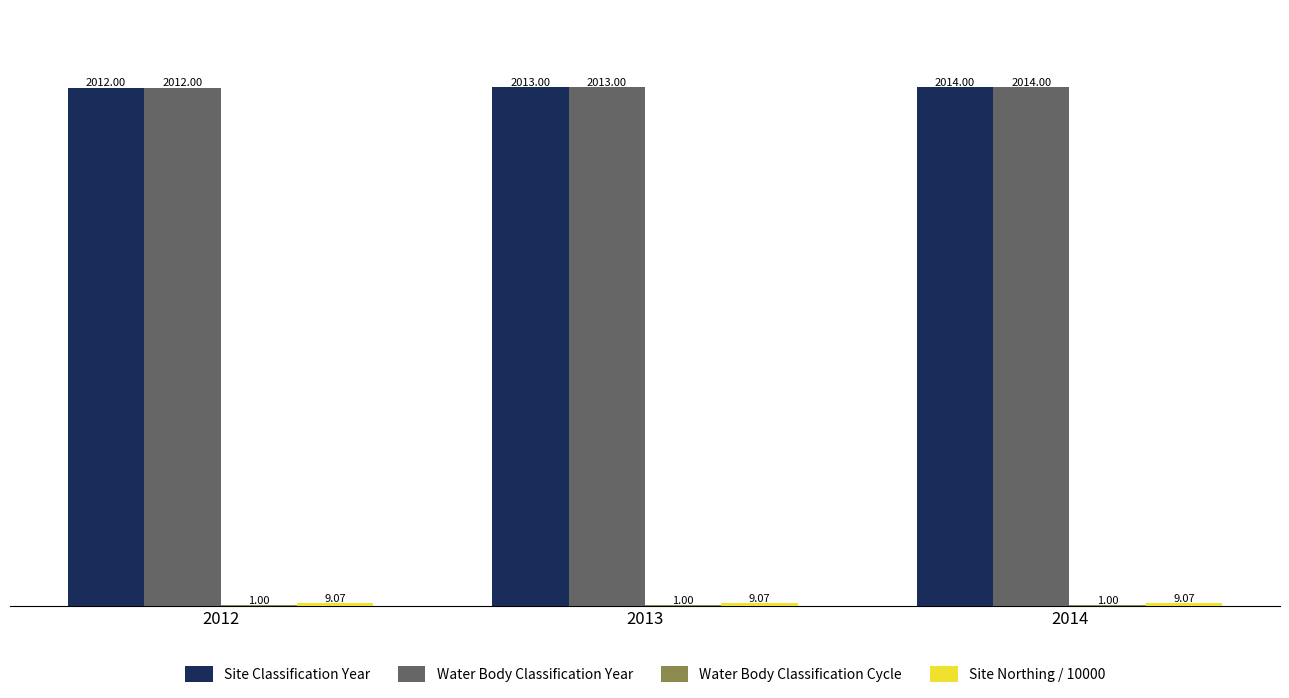

At which category is the sum across all series the highest?

2014